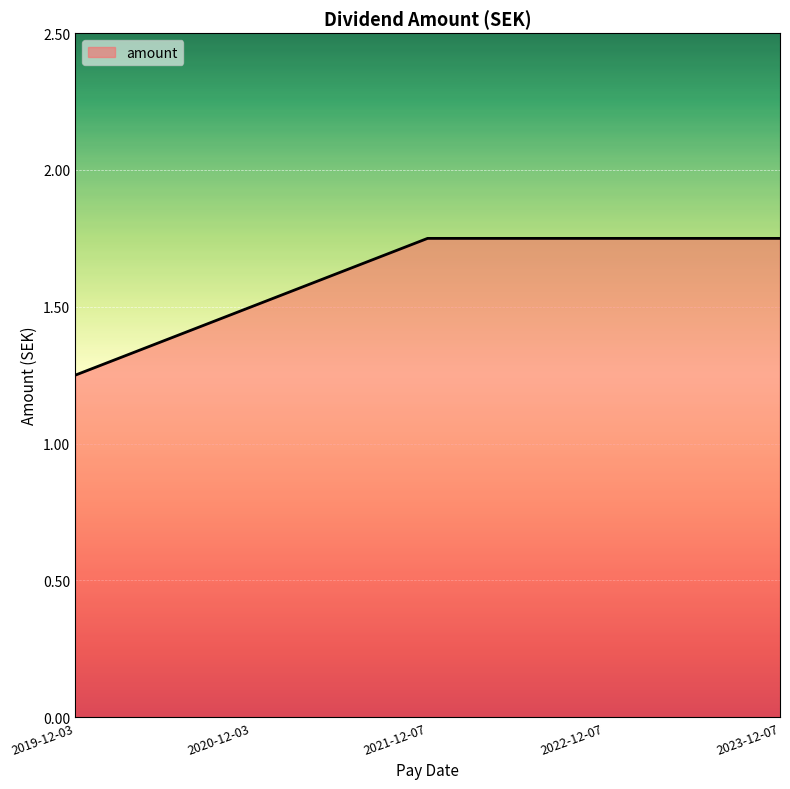

The chart shows a value of 2.5 at 2021-12-07. True or false?

False